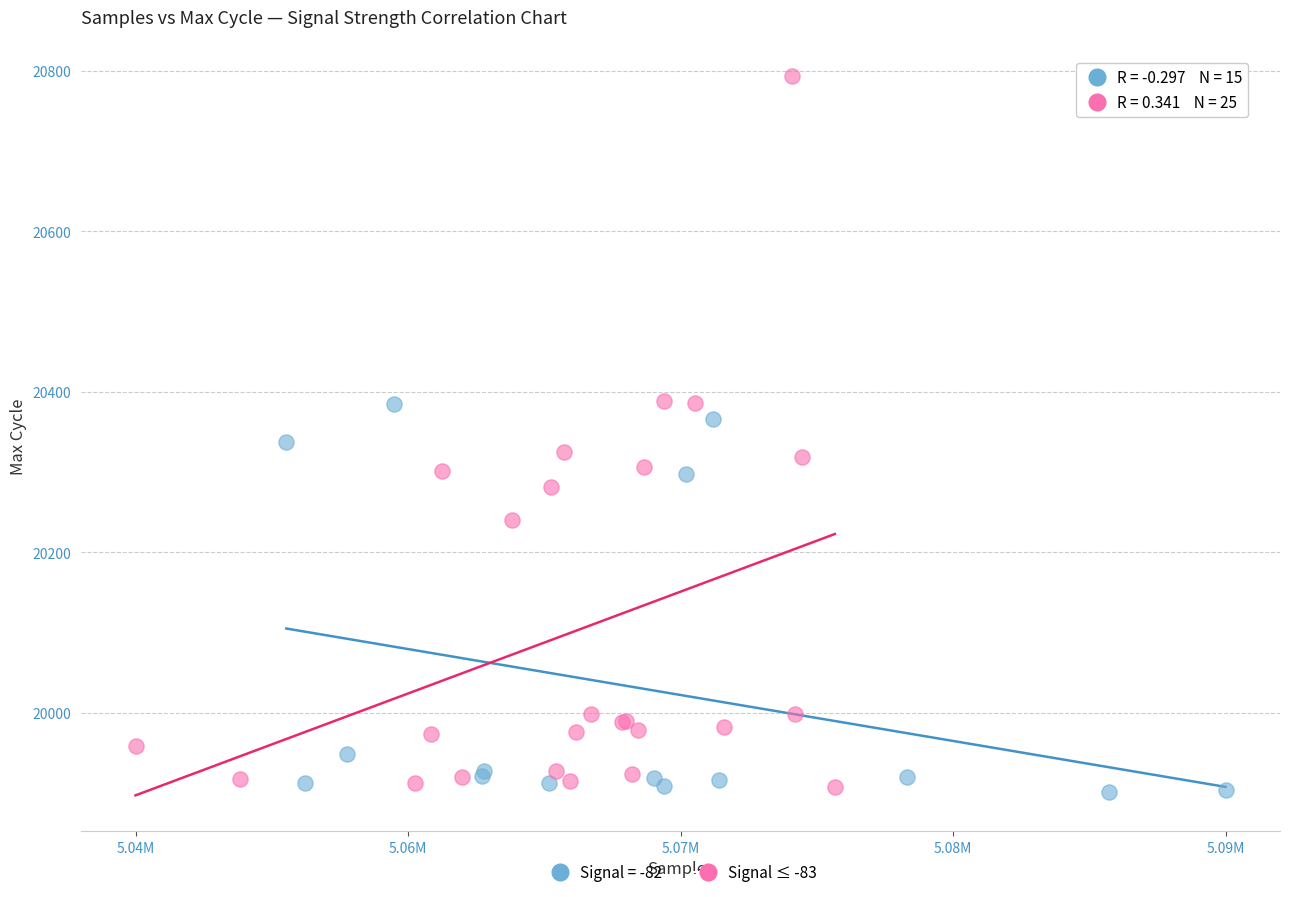

Which series has the largest Y range (max minus min)?

Signal ≤ -83